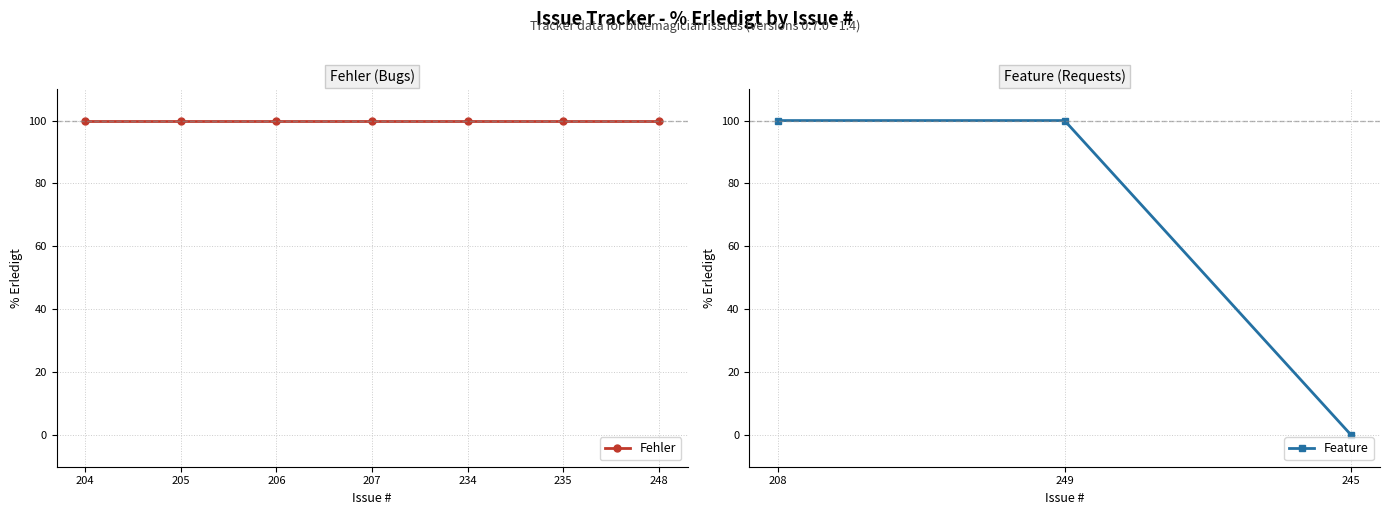

What is the value of the Feature point at the 2nd from the left?

100